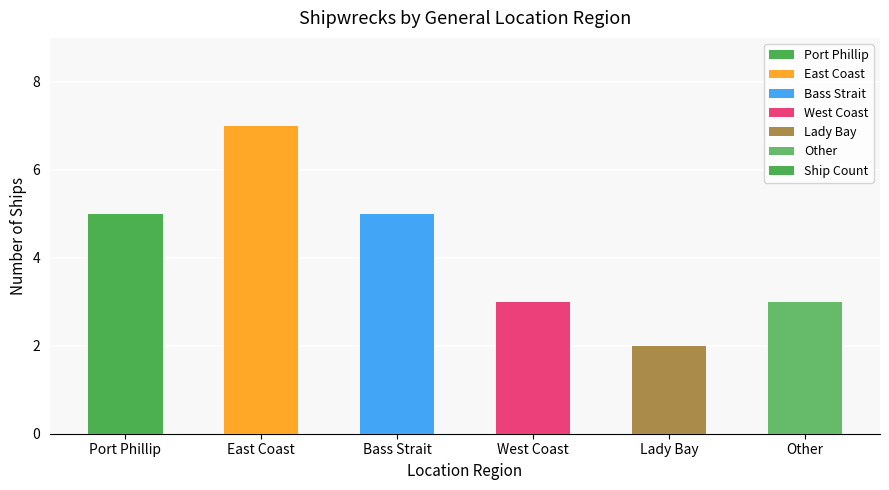

What is the value of the 5th bar from the left?

2